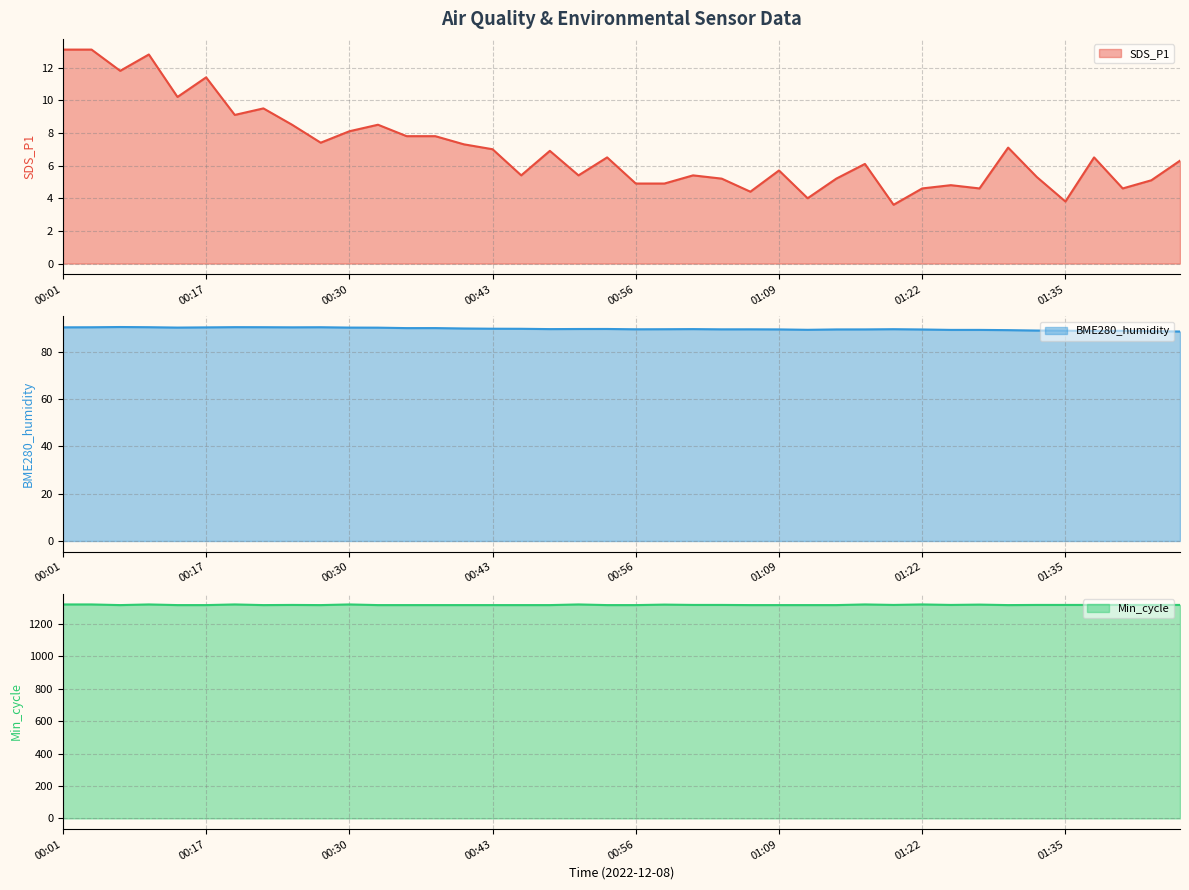

What is the approximate value of BME280_humidity at 00:53?

89.7